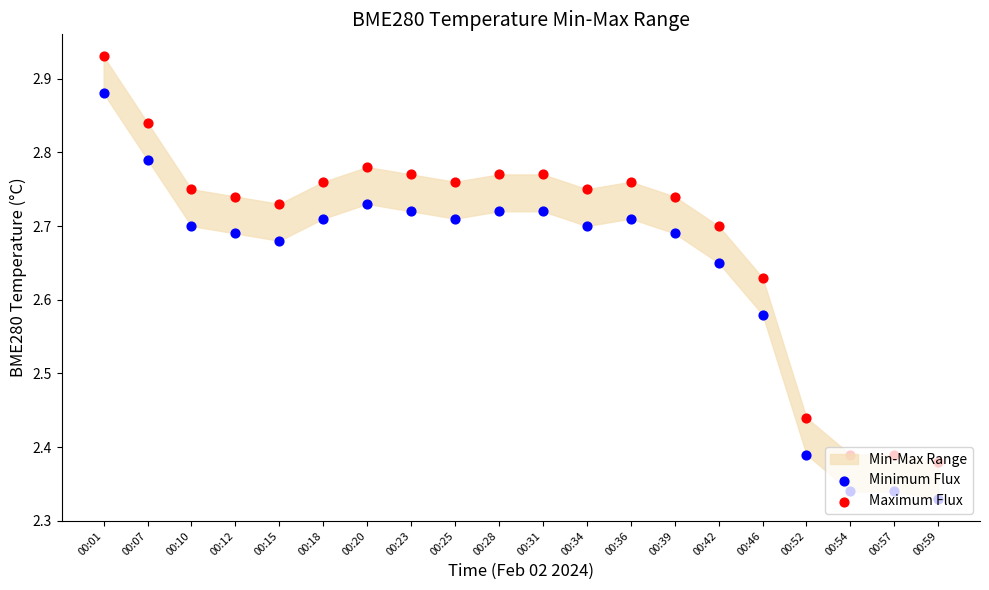

Which series has the widest spread of Y values?

Minimum Flux